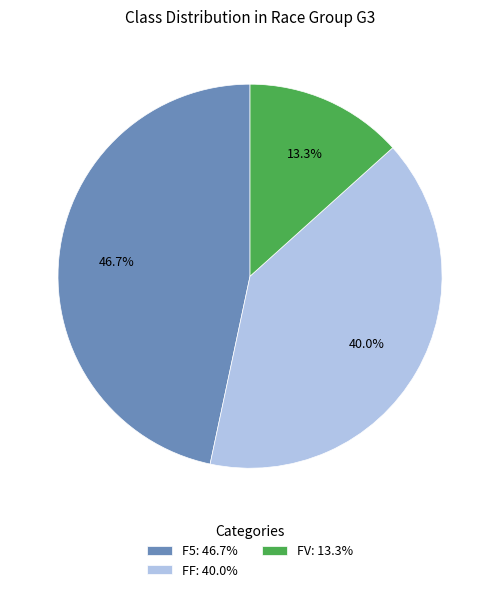

The F5 slice represents 39% of the pie. True or false?

False